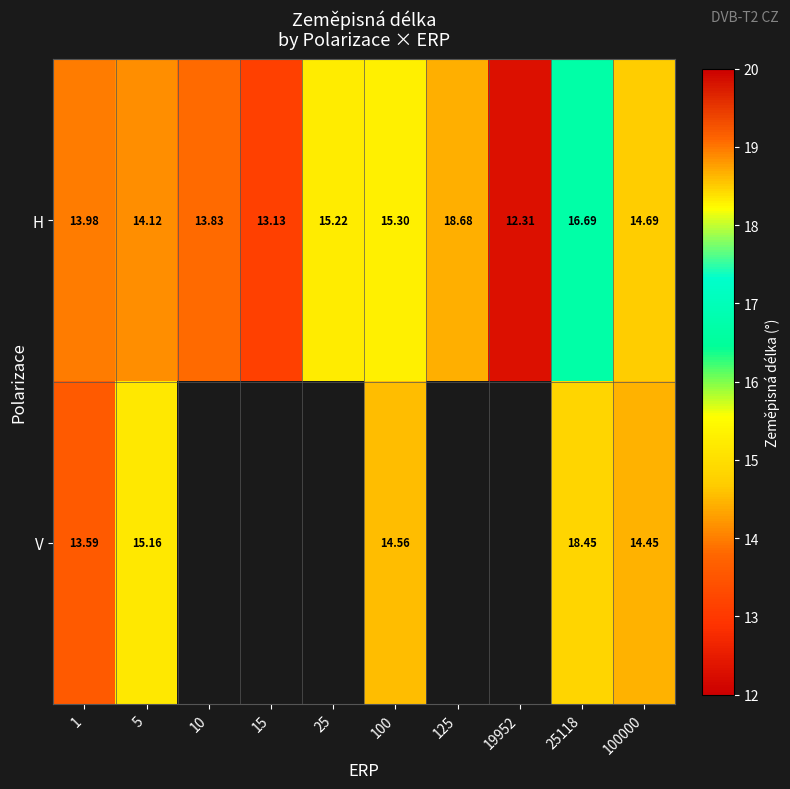

What is the average value of the H series?

14.8